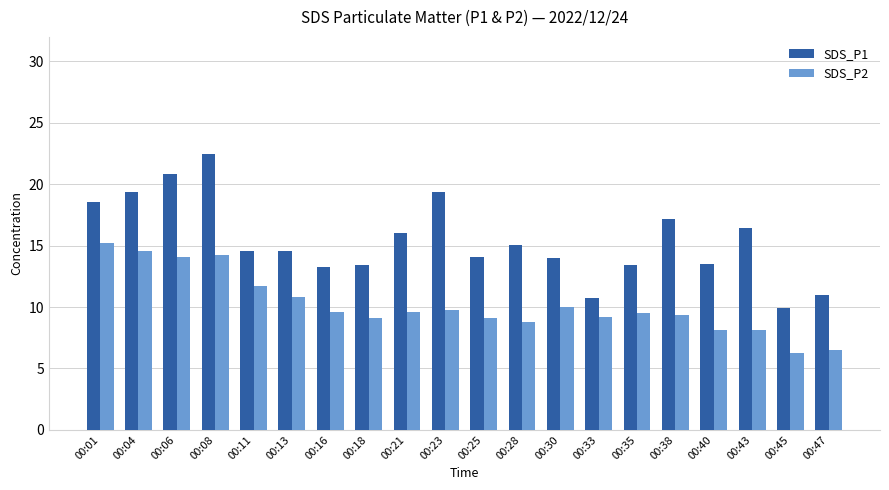

List the series in order of their peak value, highest first.

SDS_P1, SDS_P2